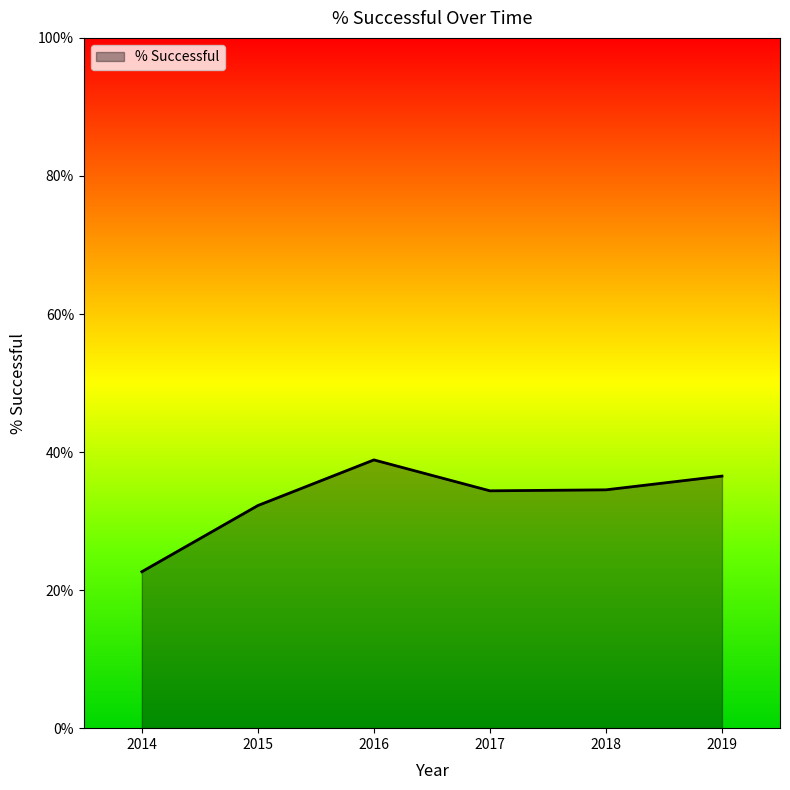

Does the chart have visible grid lines?

No